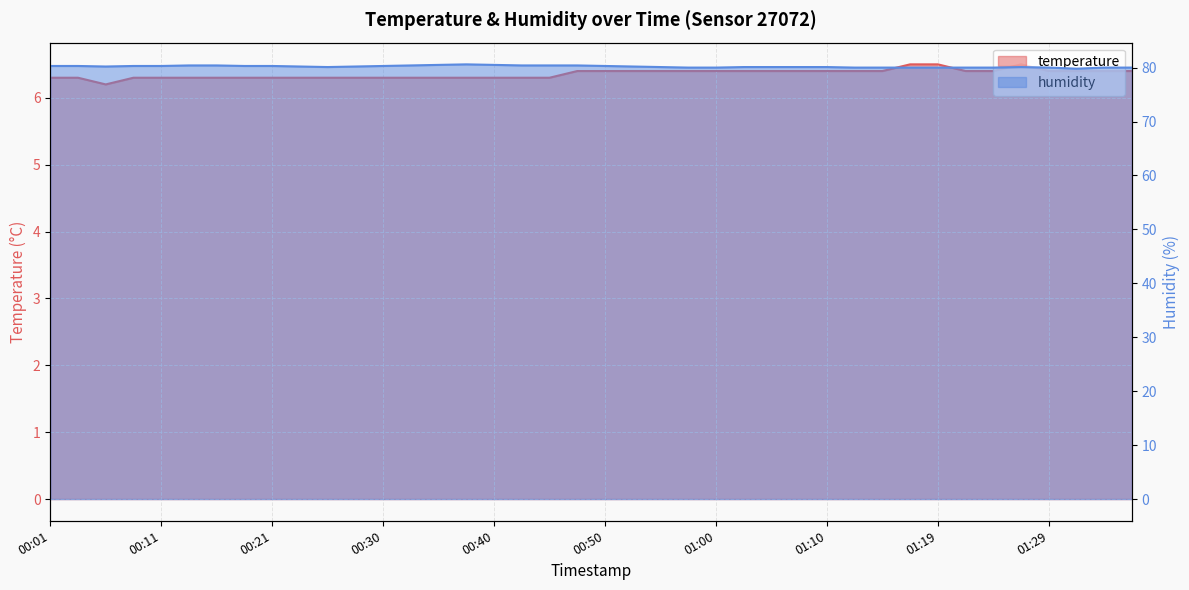

What is the difference between the second highest and second lowest values in the temperature series?

0.2